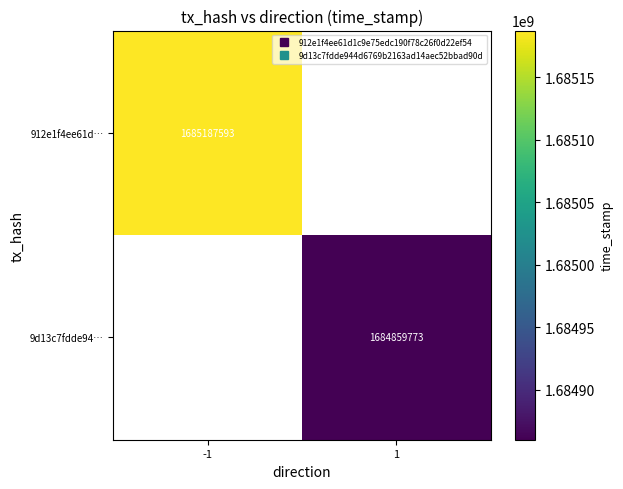

What is the maximum value shown in the chart?

1685187593.0